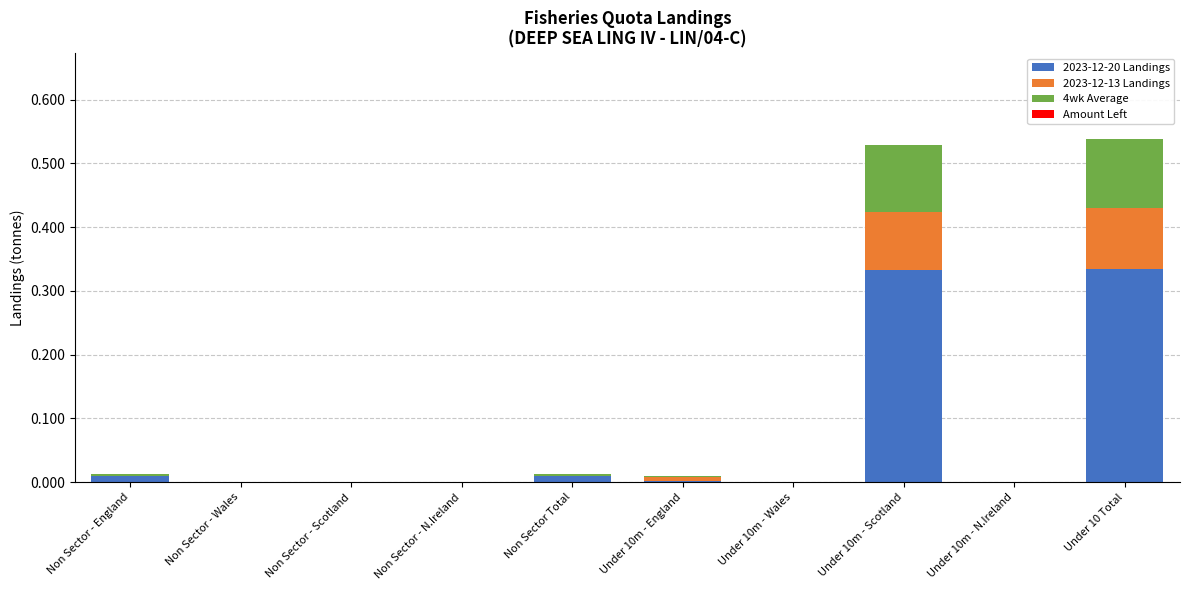

True or false: 2023-12-20 Landings has a value of 0.1 at Non Sector - Scotland.

False